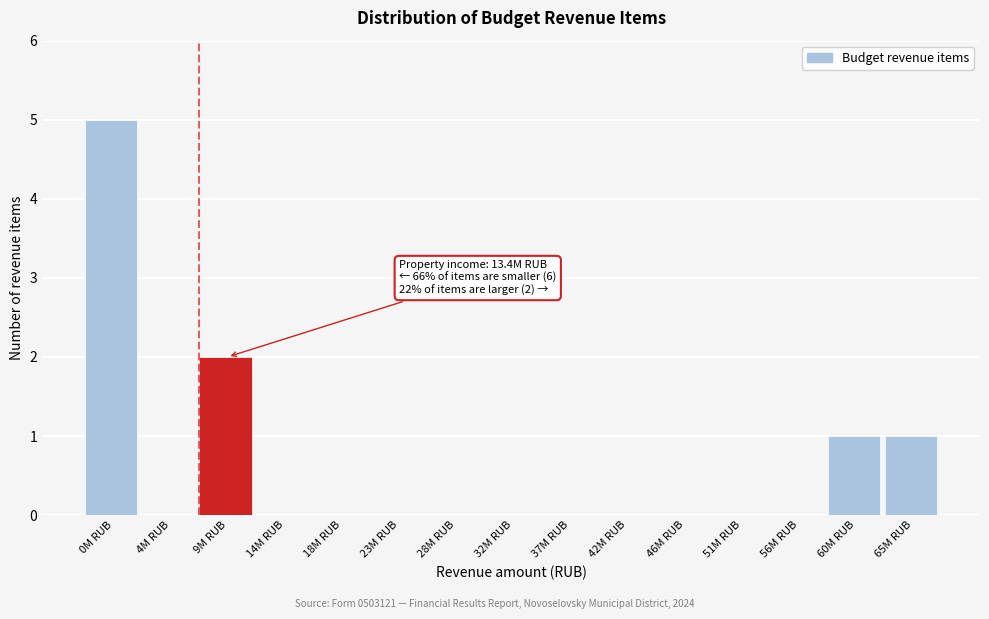

Reading left to right, transcribe all the data shown in this chart.

0M RUB=5	4M RUB=0	9M RUB=2	14M RUB=0	18M RUB=0	23M RUB=0	28M RUB=0	32M RUB=0	37M RUB=0	42M RUB=0	46M RUB=0	51M RUB=0	56M RUB=0	60M RUB=1	65M RUB=1